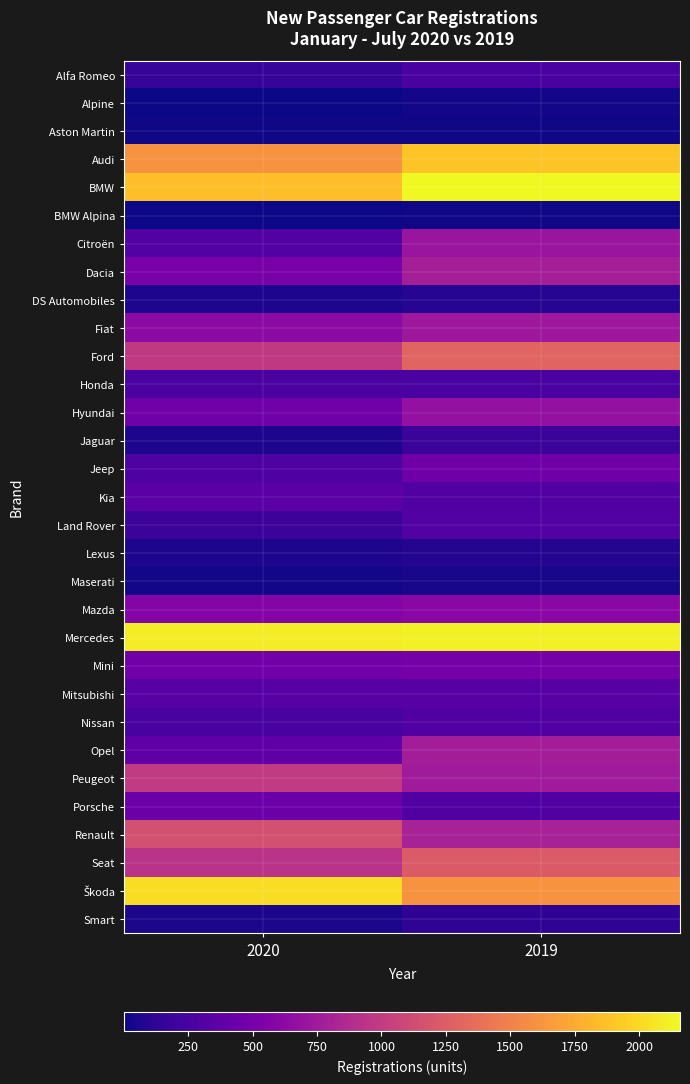

Rank the series at 2019 from lowest to highest value.

BMW Alpina, Aston Martin, Alpine, Maserati, Lexus, DS Automobiles, Smart, Jaguar, Honda, Alfa Romeo, Porsche, Nissan, Kia, Land Rover, Mitsubishi, Jeep, Mini, Mazda, Hyundai, Citroën, Fiat, Peugeot, Opel, Dacia, Renault, Seat, Ford, Škoda, Audi, Mercedes, BMW